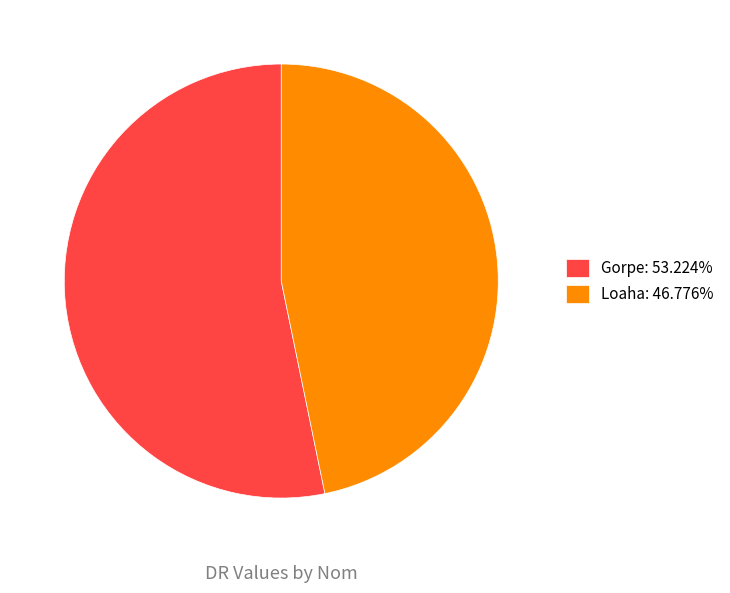

Which has a higher value, Loaha or Gorpe?

Gorpe